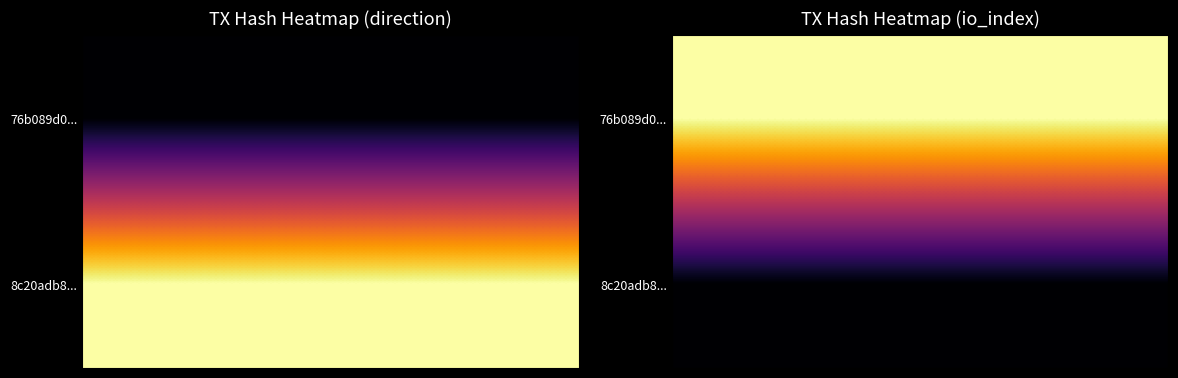

What is the sum of all 76b089d0bea99ecb5eaa61ee8d6aaa3584019fc values?

194